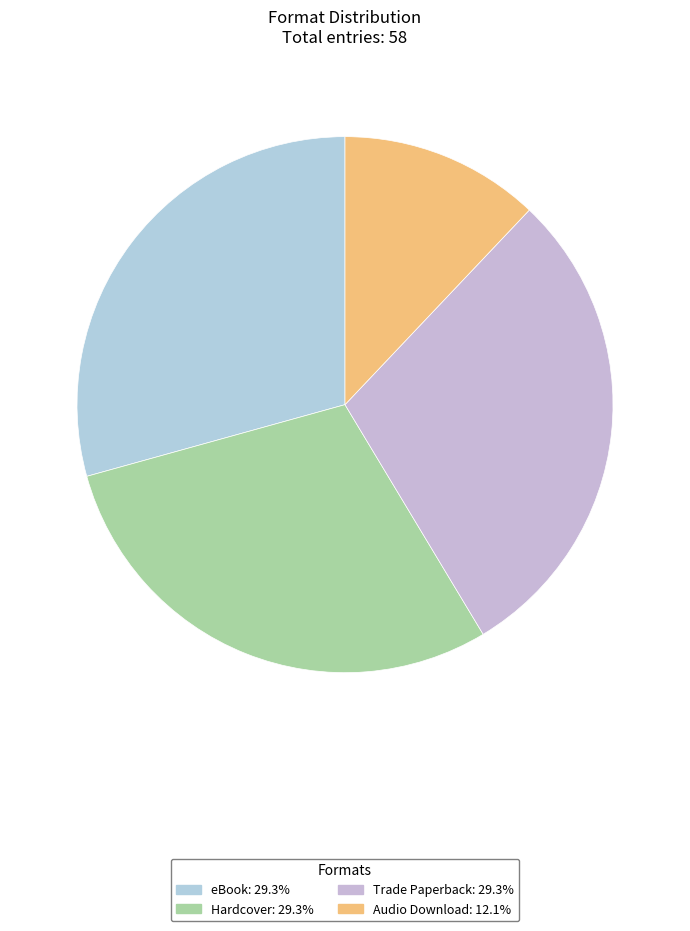

The eBook slice represents 43% of the pie. True or false?

False